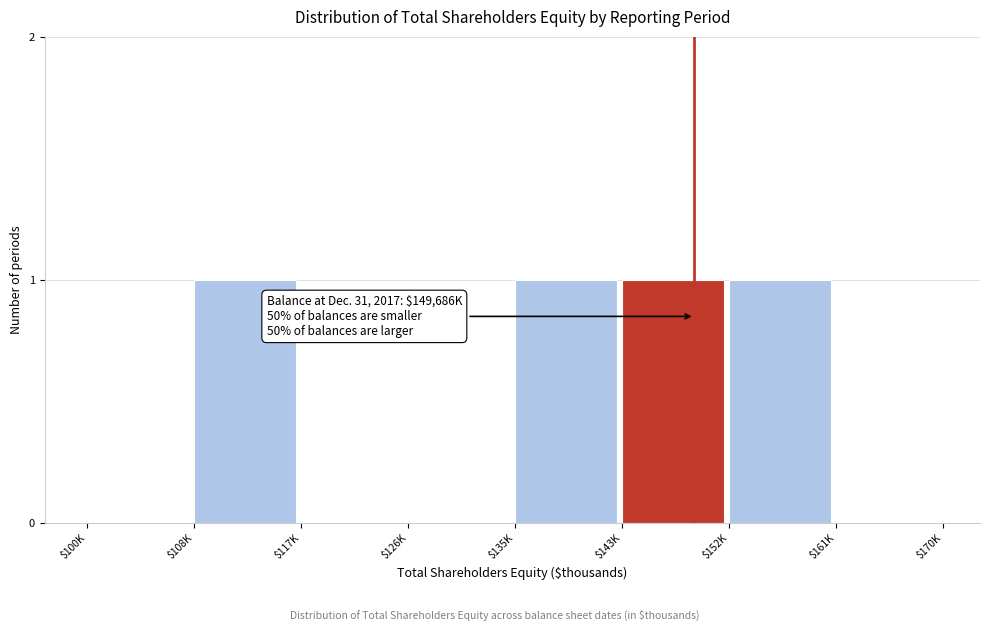

The value at $135K is 1. True or false?

True